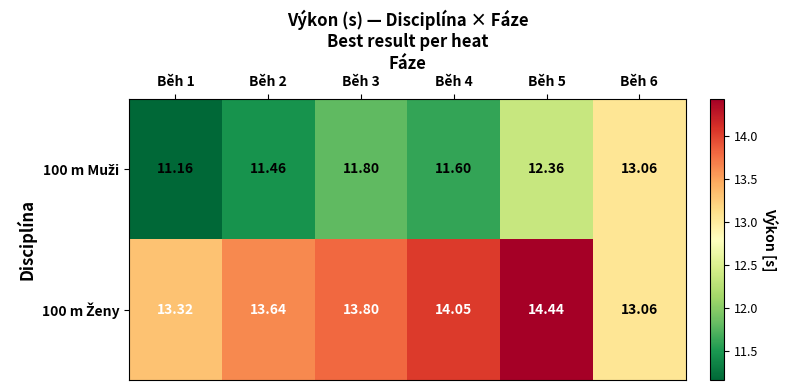

Rank the series by their average value, from lowest to highest.

100 m Muži, 100 m Ženy